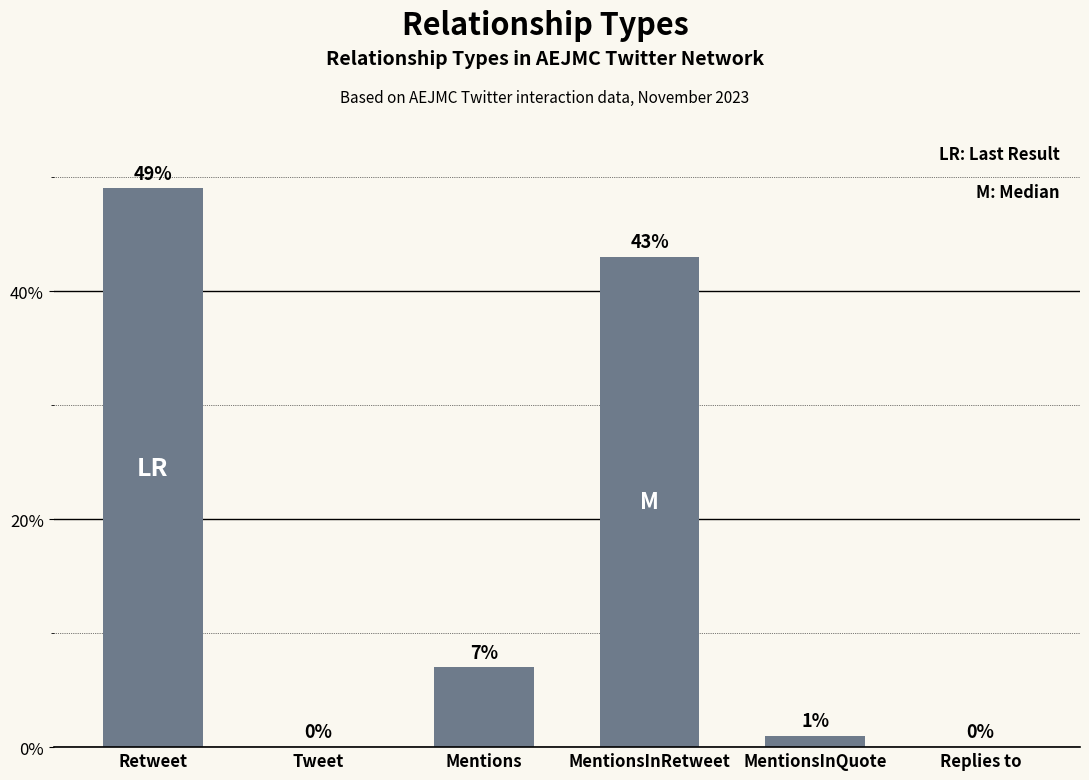

Is it true that the value at MentionsInRetweet is 43.0?

True